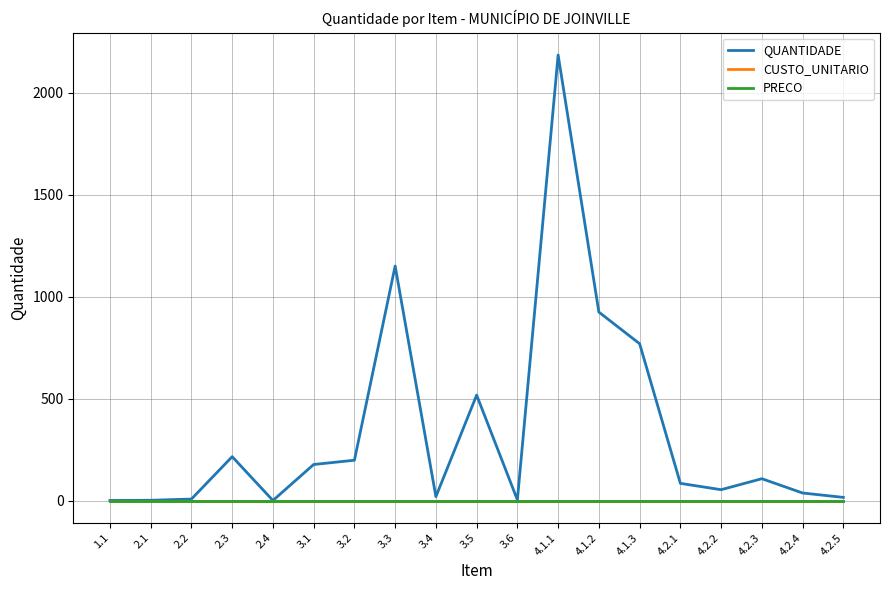

True or false: PRECO and CUSTO_UNITARIO cross at least once.

False